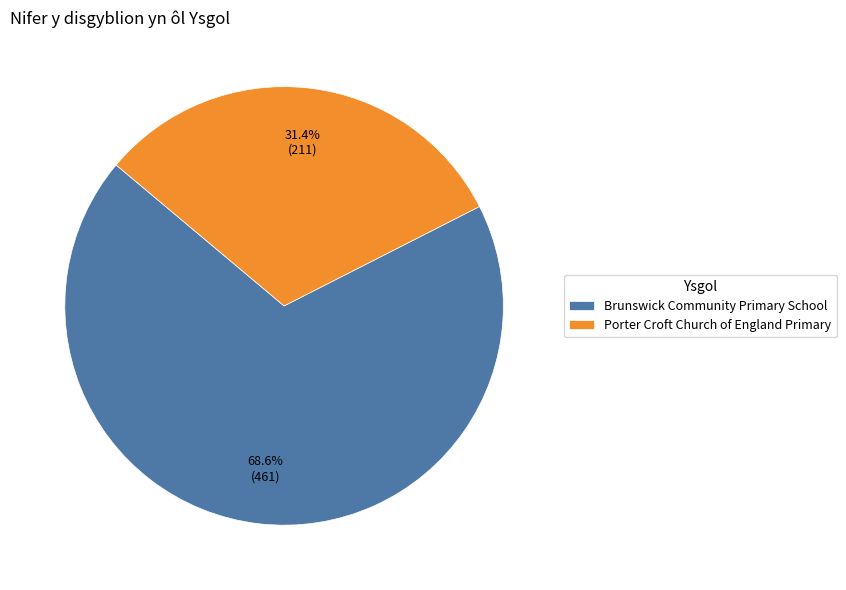

True or false: Porter Croft Church of England Primary accounts for 17% of the total.

False